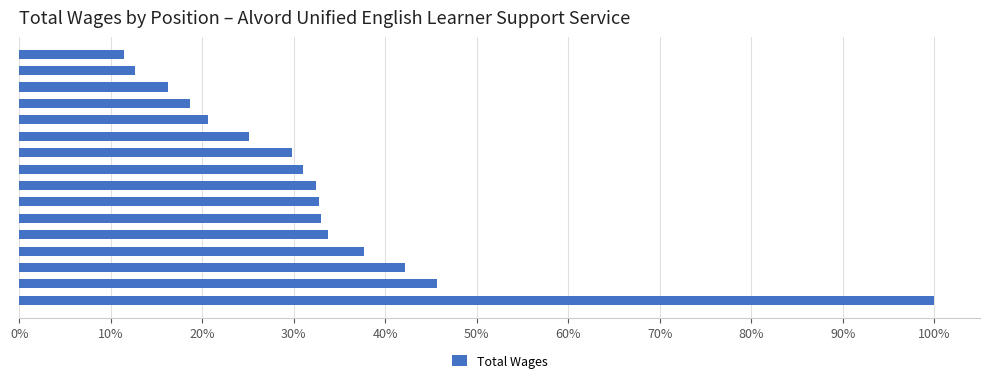

Are the bars horizontal?

Yes